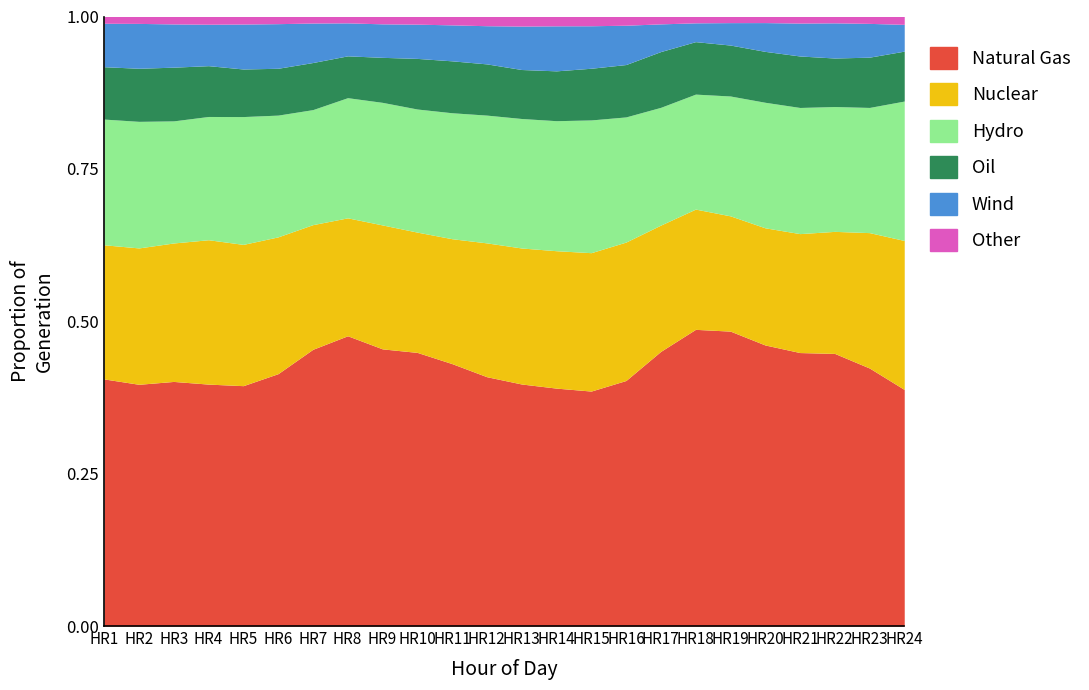

Is the value of Oil at HR24 greater than the value of Hydro at HR17?

No